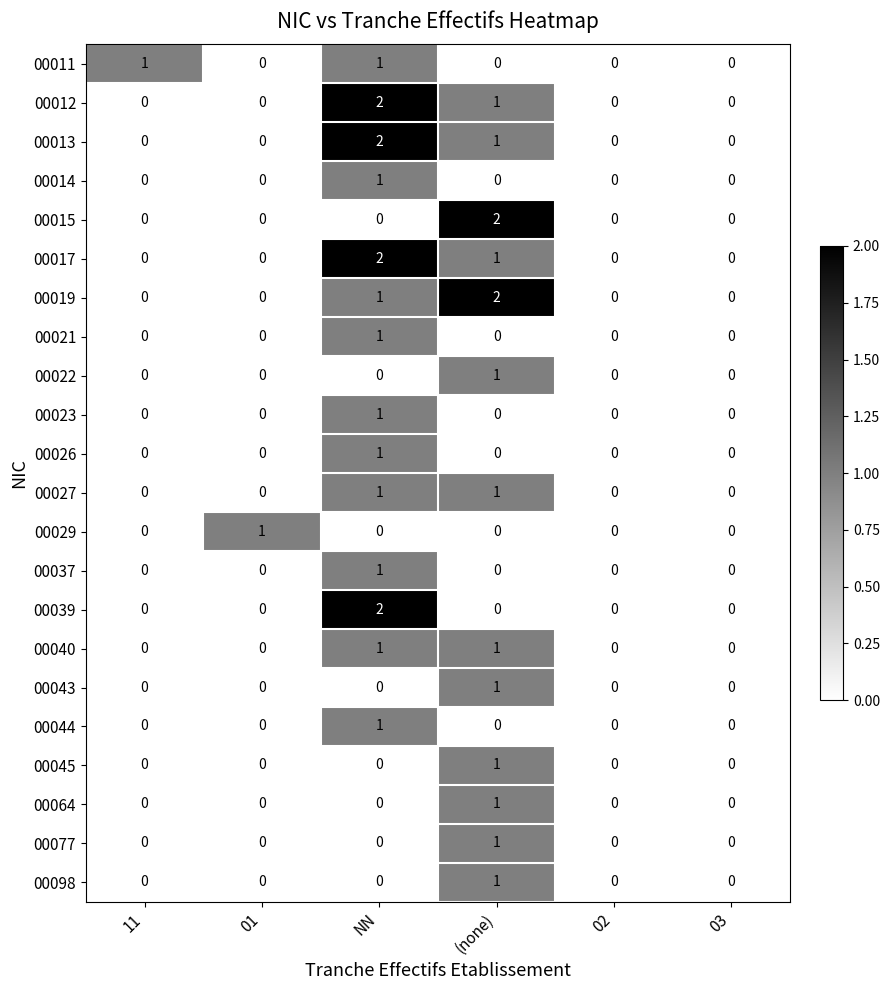

At which label does 00021 reach its peak?

NN